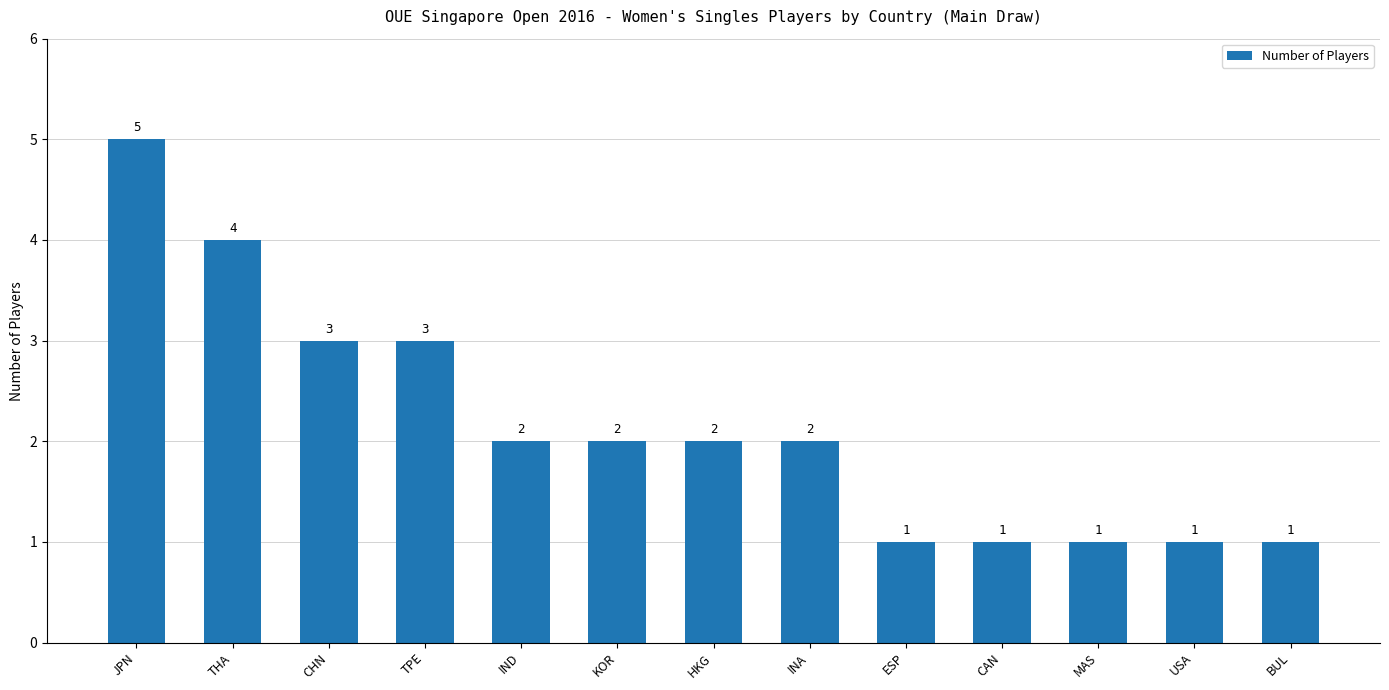

The chart shows a value of 5 at CHN. True or false?

False